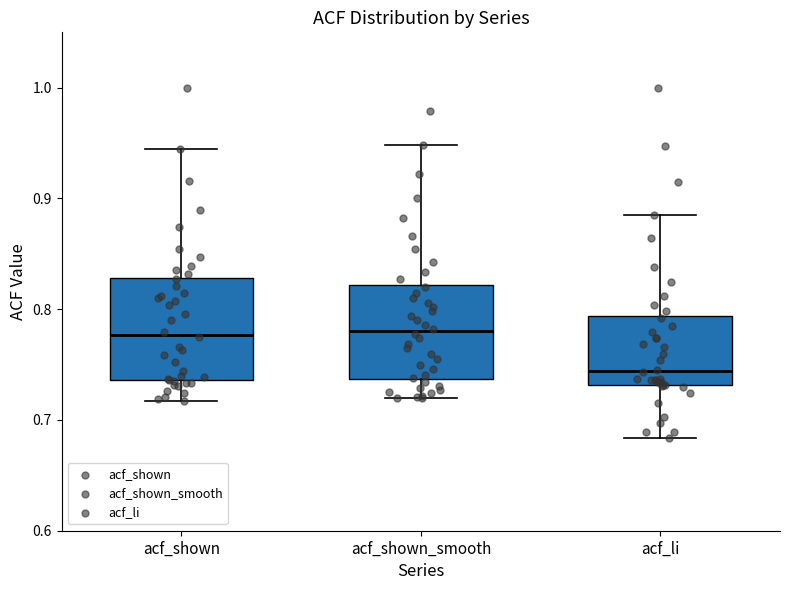

Reading left to right, read every box against the y-axis: the position of its median line, the range the box covers, and the ends of its whiskers. The values are not printed on the chart, so give them approximately, as read against the axis.

acf_shown: median 0.78, box 0.74 to 0.83, whiskers 0.72 to 0.95
acf_shown_smooth: median 0.78, box 0.74 to 0.82, whiskers 0.72 to 0.95
acf_li: median 0.74, box 0.73 to 0.79, whiskers 0.68 to 0.89